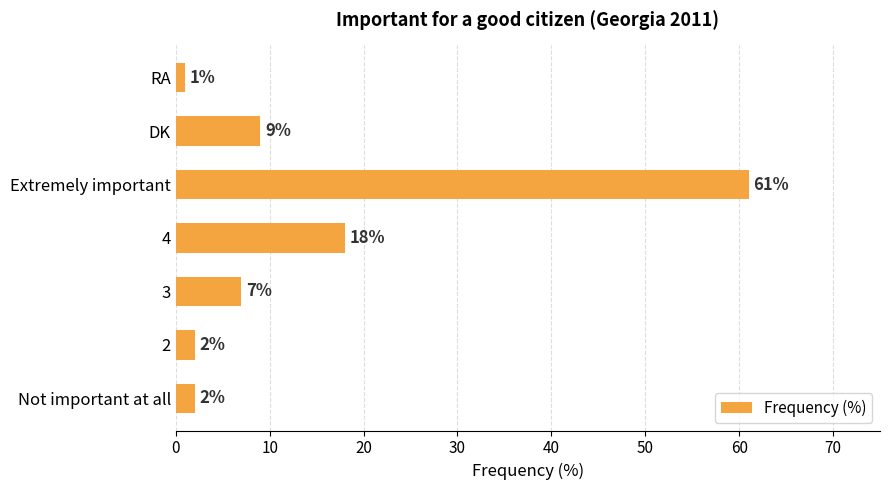

What is the ratio of the value at DK to the value at RA?

9.0